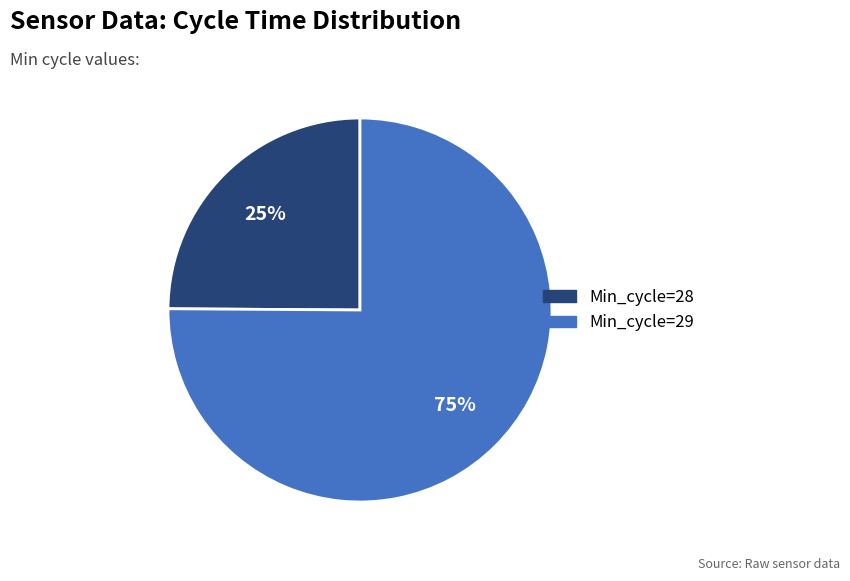

To the nearest percent, what is the average slice percentage?

50%